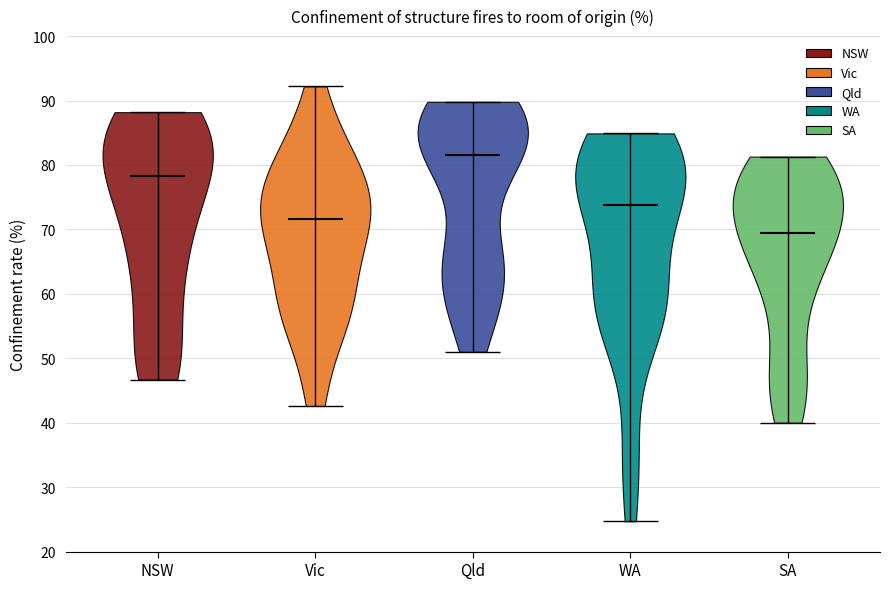

Reading left to right, read every violin against the y-axis: where its median line is, and the lowest and highest points it reaches. The values are not printed on the chart, so give them approximately, as read against the axis.

NSW: median line 78, lowest point 47, highest point 88
Vic: median line 72, lowest point 43, highest point 92
Qld: median line 82, lowest point 51, highest point 90
WA: median line 74, lowest point 25, highest point 85
SA: median line 69, lowest point 40, highest point 81